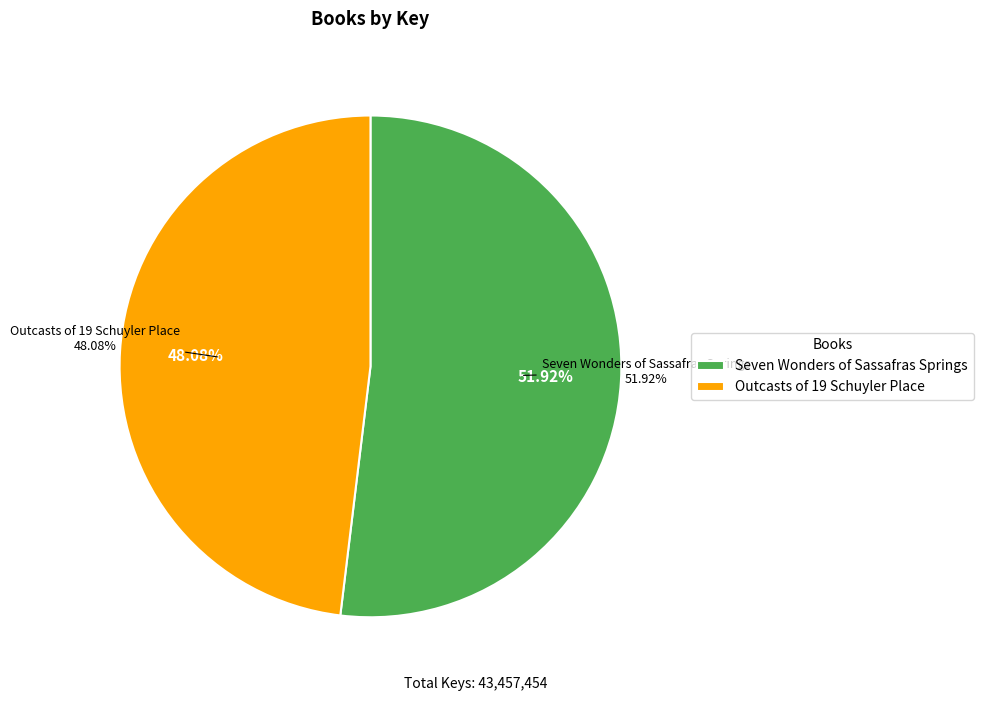

What is the largest slice in the pie chart?

Seven Wonders of Sassafras Springs